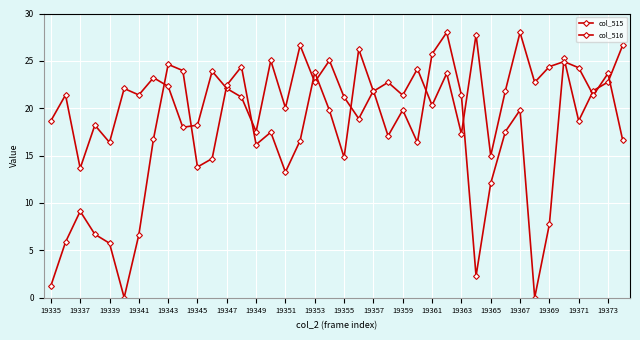

What is the value of the col_515 point at the 40th from the left?

26.6